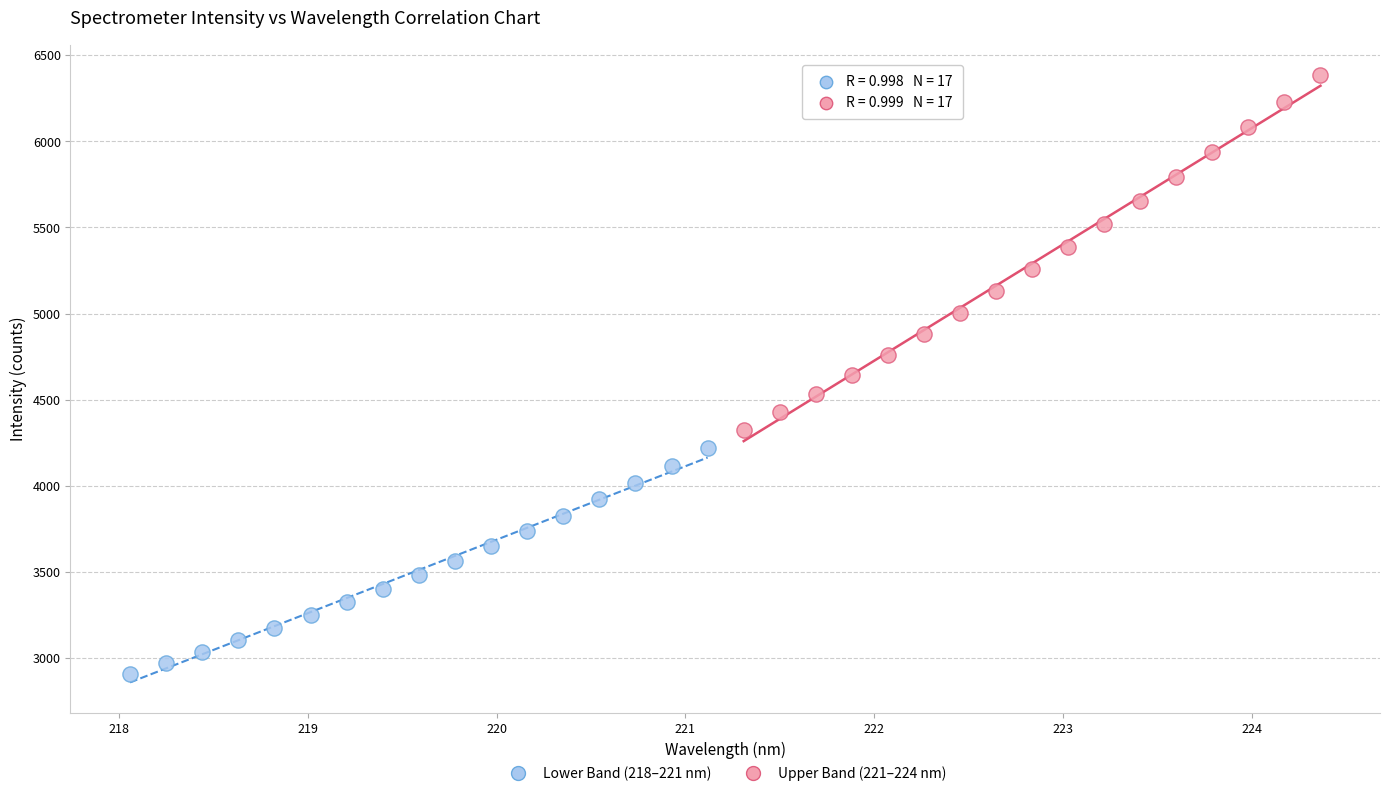

Which series contains the highest Y value?

Upper Band (221–224 nm)